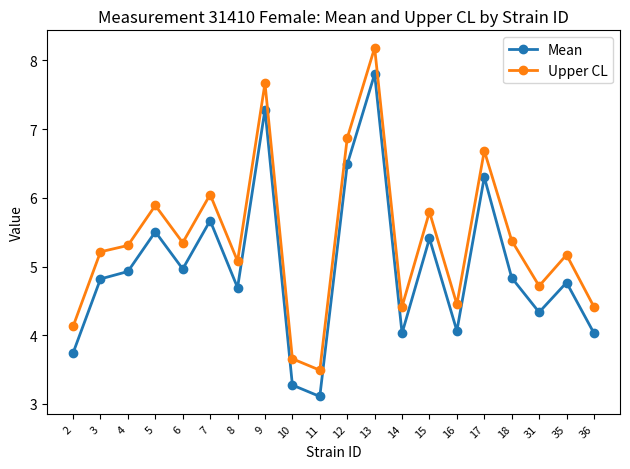

What is the highest value of the Mean series?

7.8